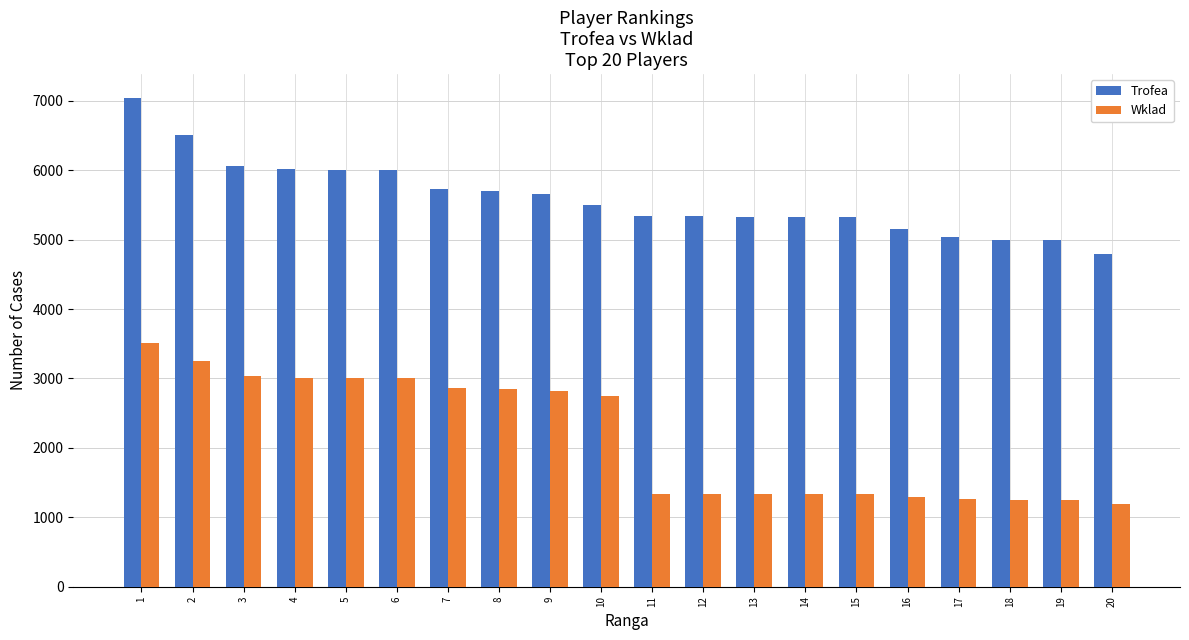

Is it true that Trofea equals 5033 at 17?

True